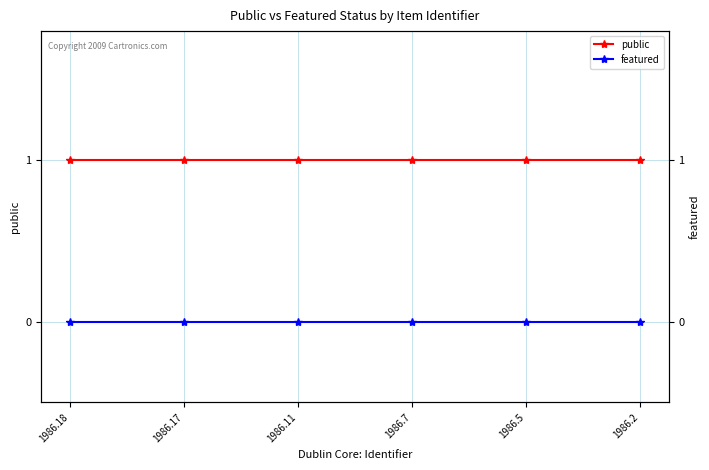

What is the total value across all series at 1986.17?

1